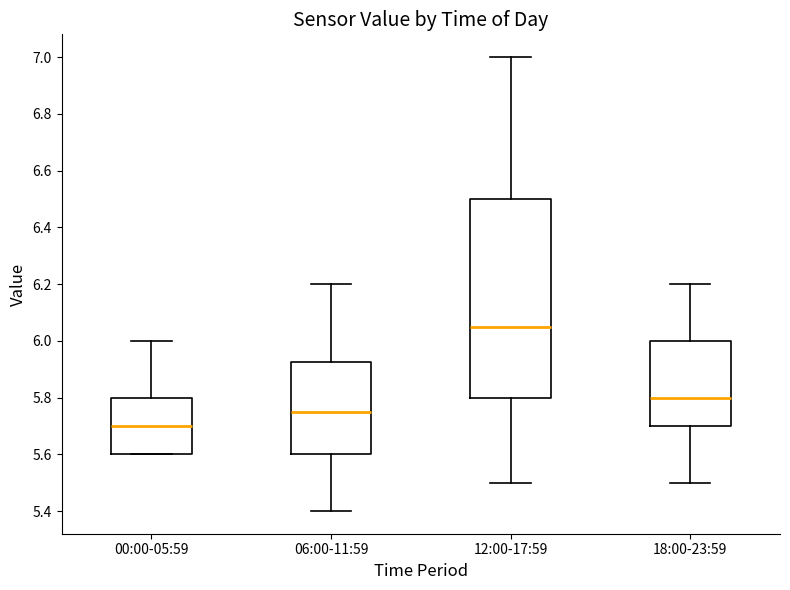

Which box has the highest median line?

12:00-17:59